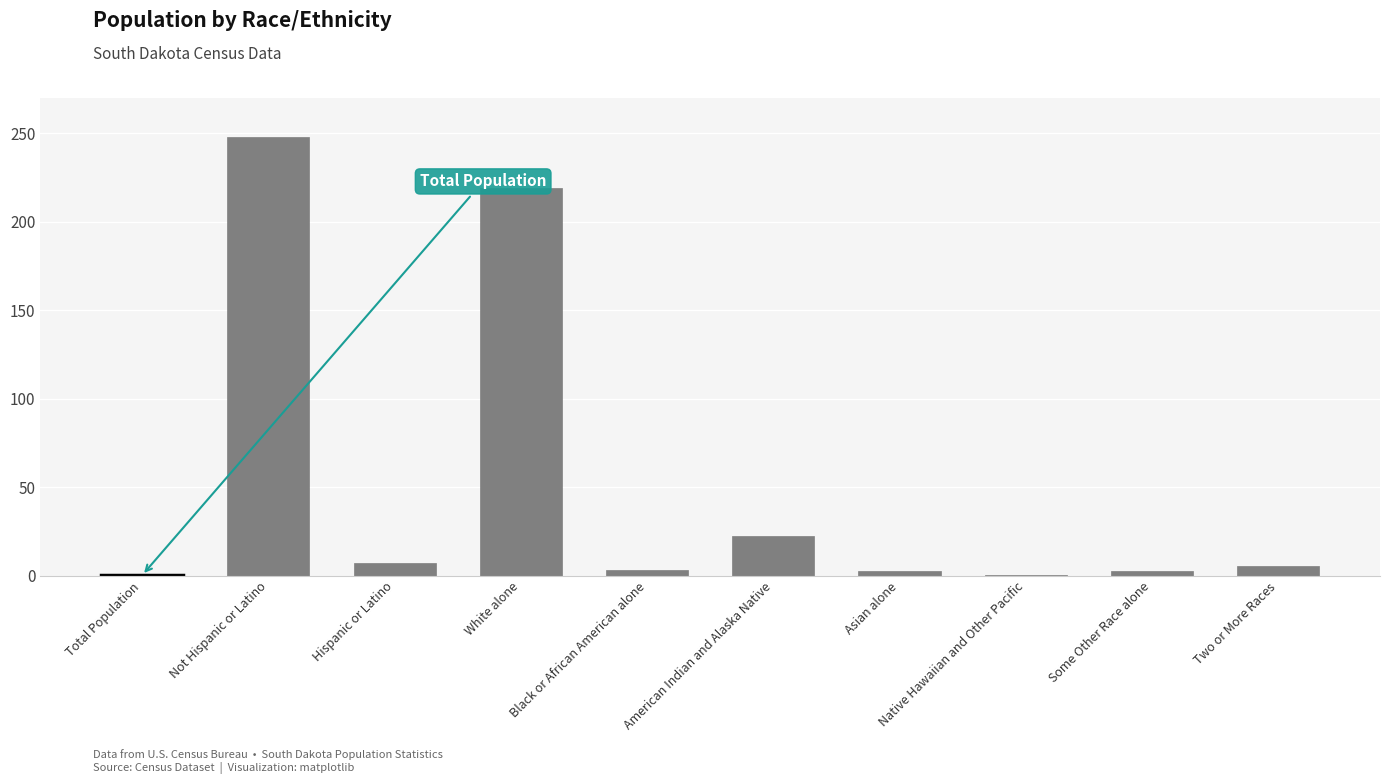

The chart shows a value of 0.1 at Native Hawaiian and Other Pacific. True or false?

True